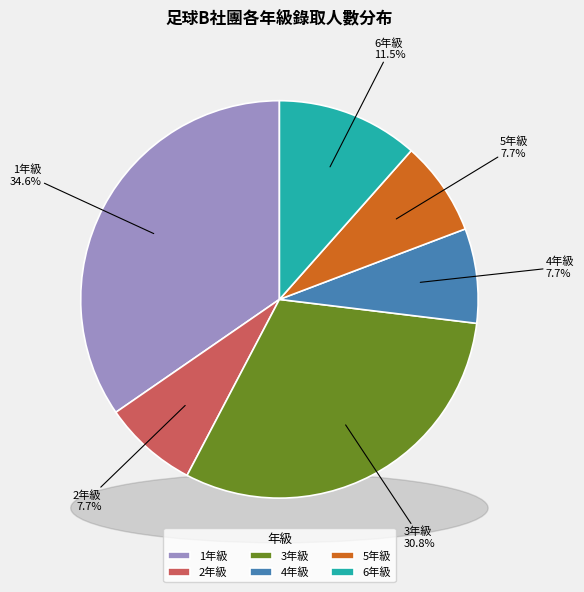

True or false: 5年級 accounts for 19% of the total.

False